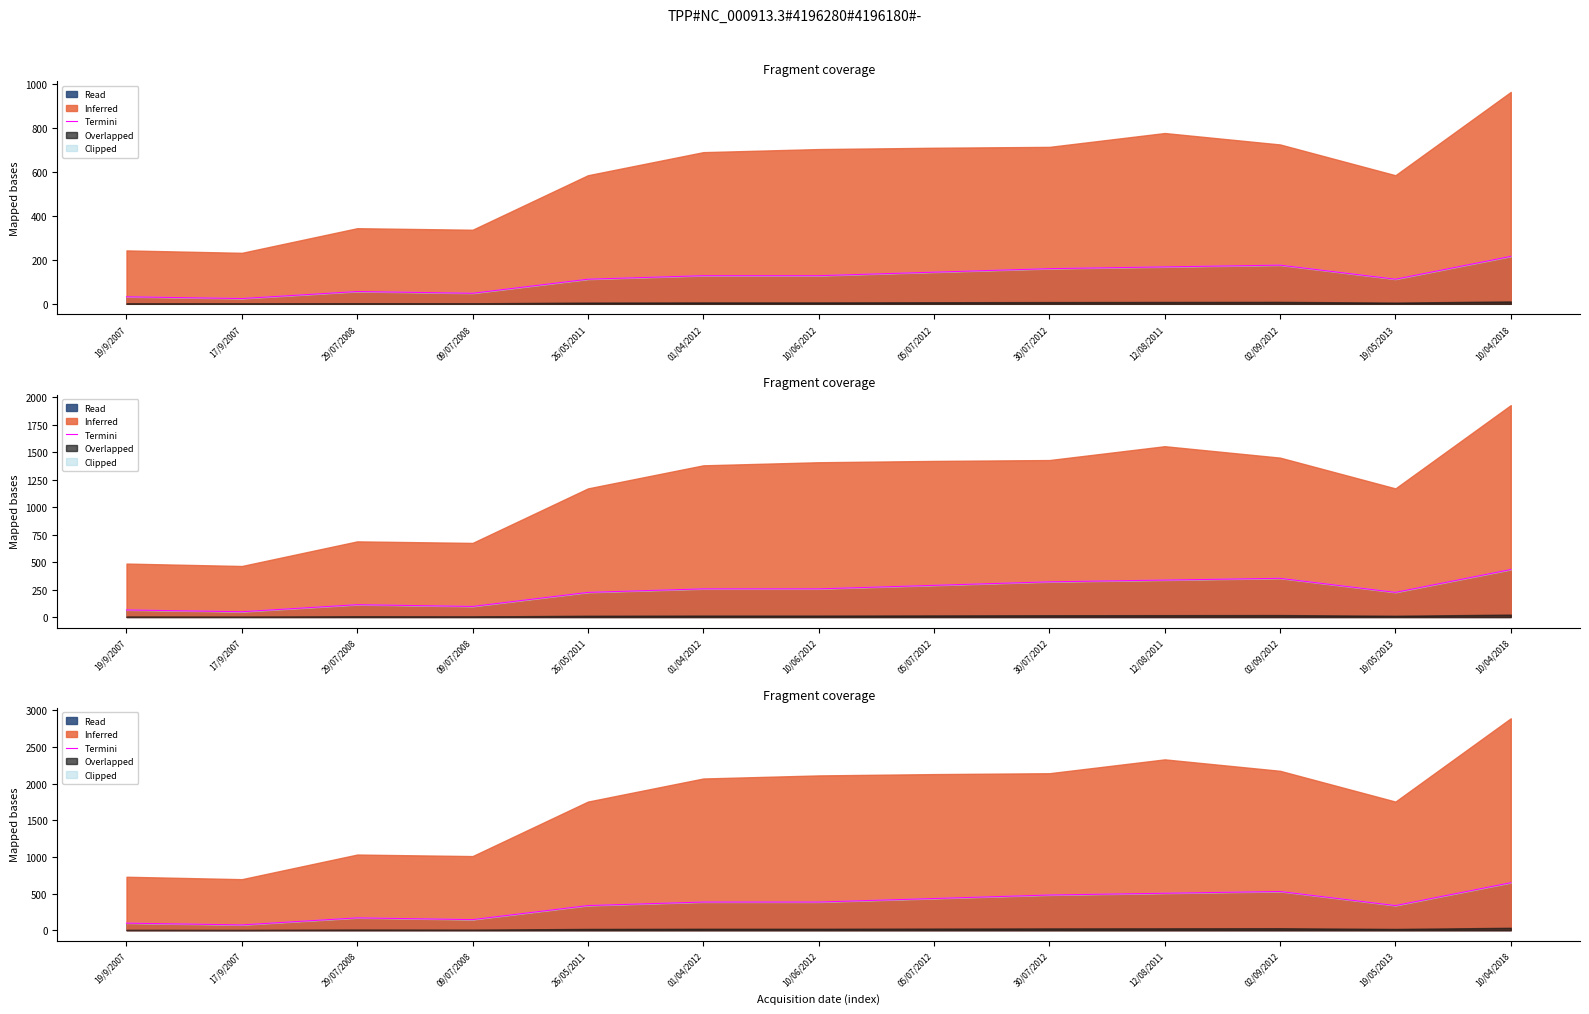

List the labels in order of value, largest first.

10/04/2018, 02/09/2012, 12/08/2011, 30/07/2012, 05/07/2012, 01/04/2012, 10/06/2012, 26/05/2011, 19/05/2013, 29/07/2008, 09/07/2008, 19/9/2007, 17/9/2007